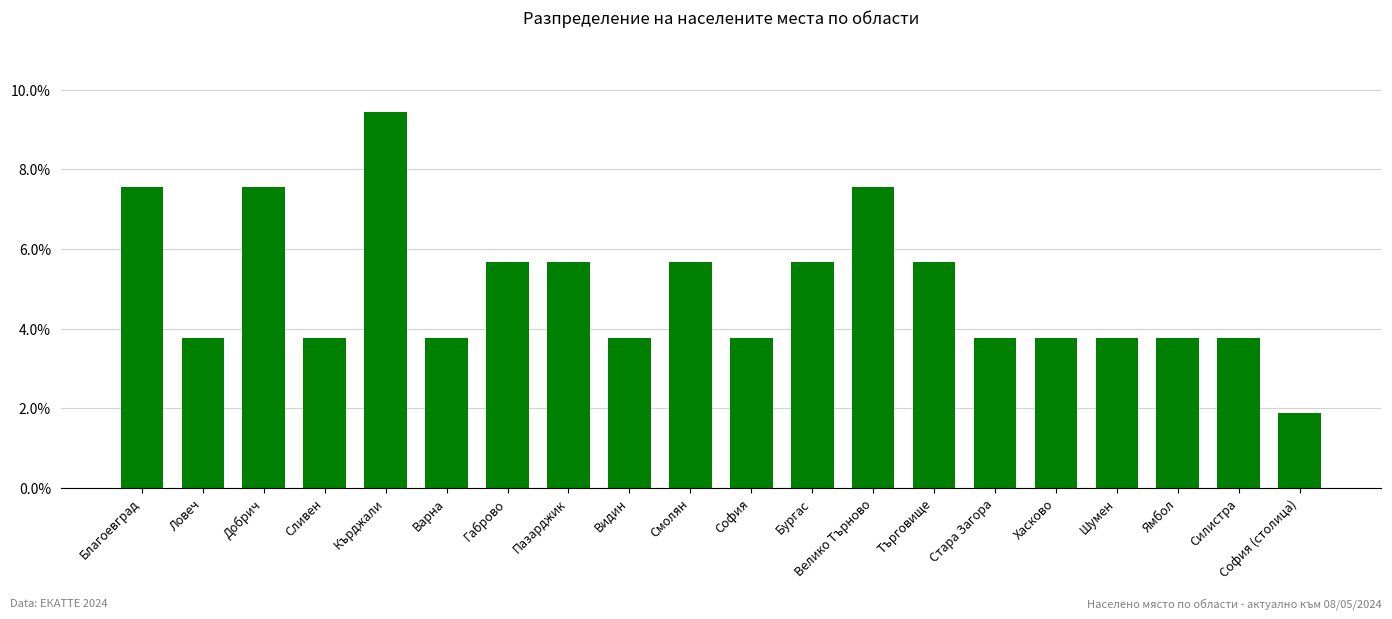

Which has a higher value, Кърджали or Търговище?

Кърджали